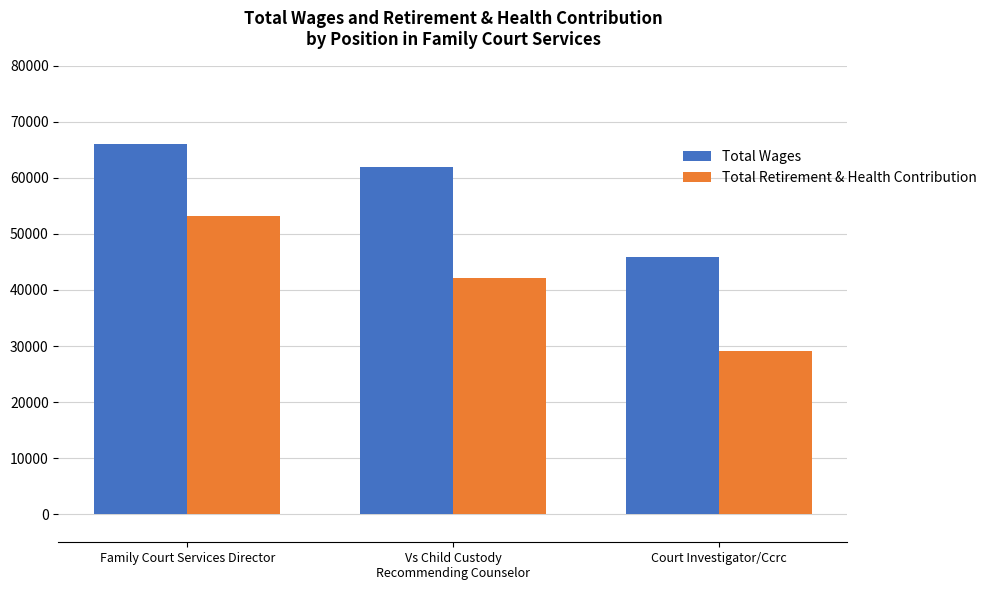

What is the difference between the second highest and minimum values in the Total Retirement & Health Contribution series?

12955